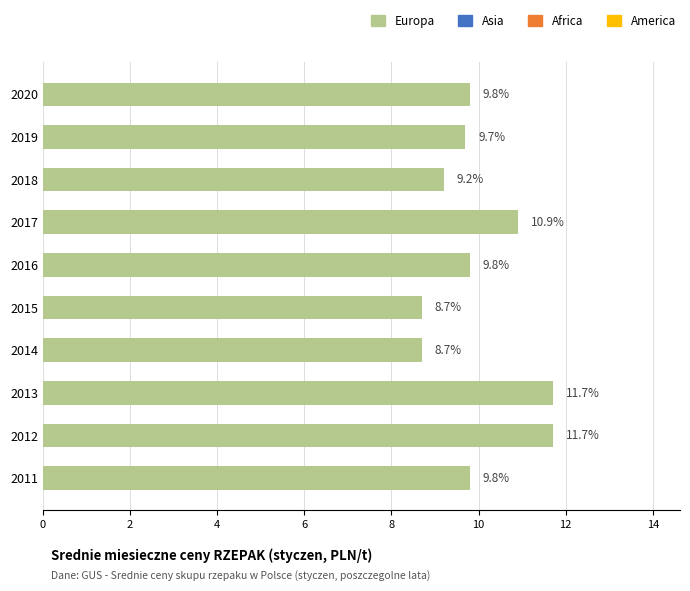

What is the value of the 5th bar from the top?

9.8